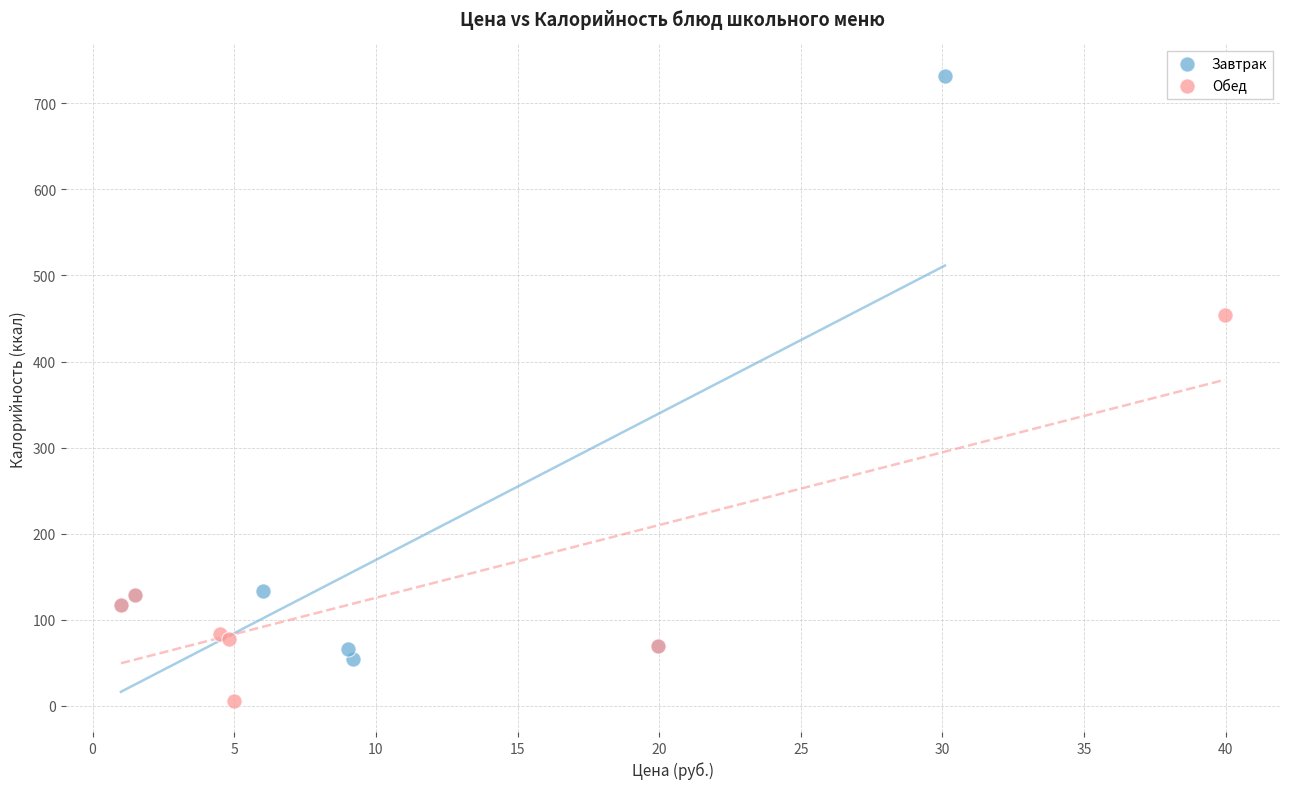

Which series has the widest spread of Y values?

Завтрак